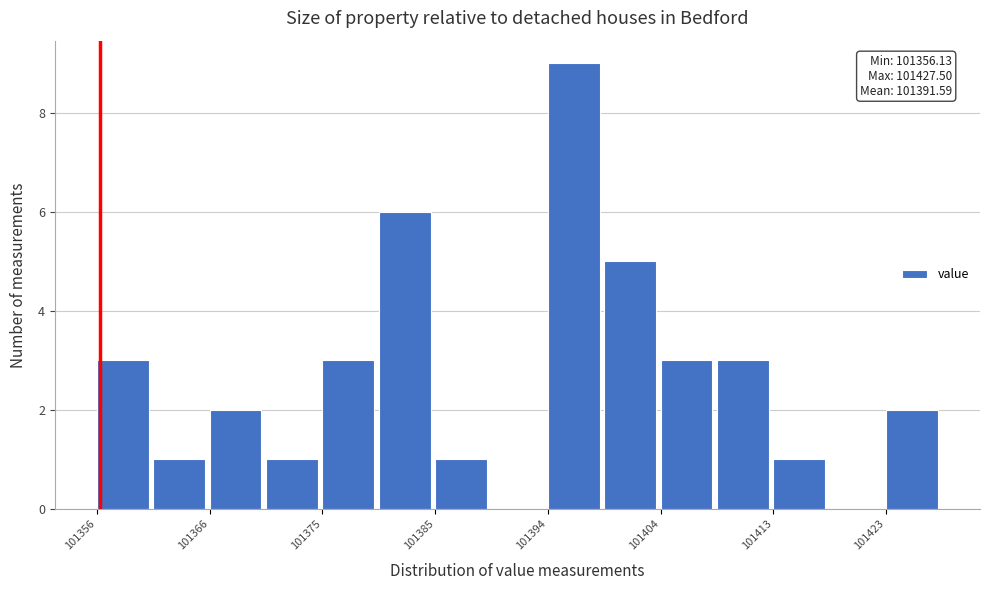

Which range on the x-axis has the tallest bar?

101394 to 101399